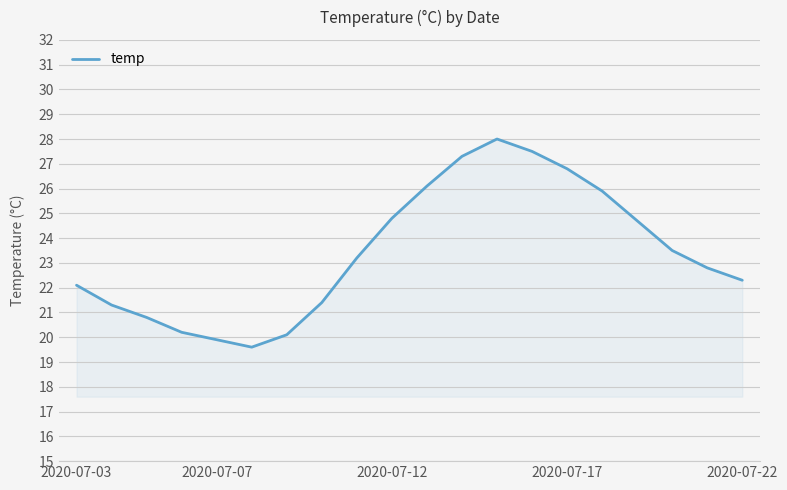

What is the smallest value displayed?

19.6